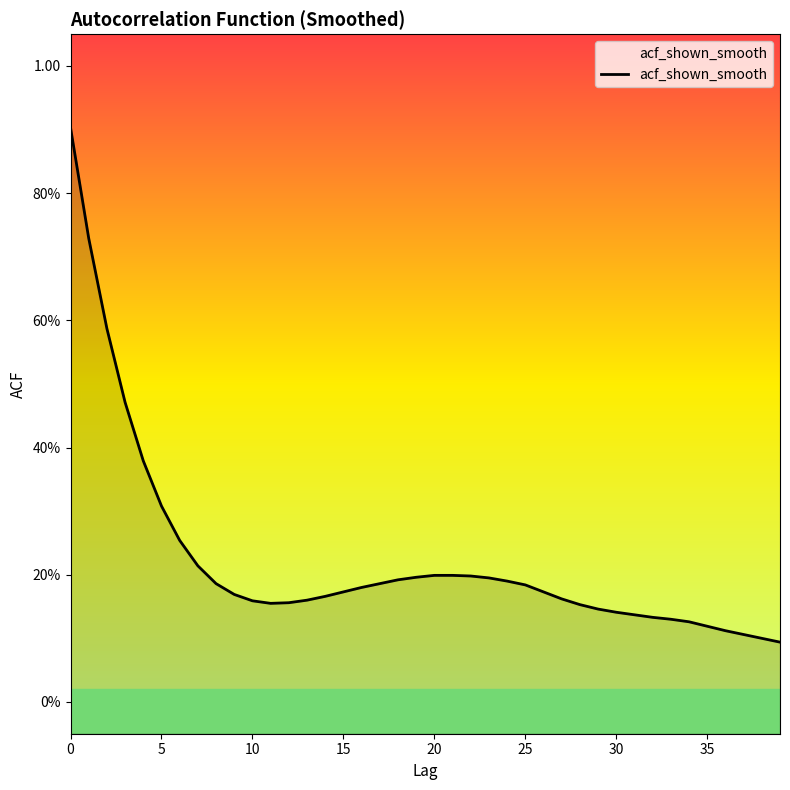

What is the difference between the second highest and minimum values?

0.6